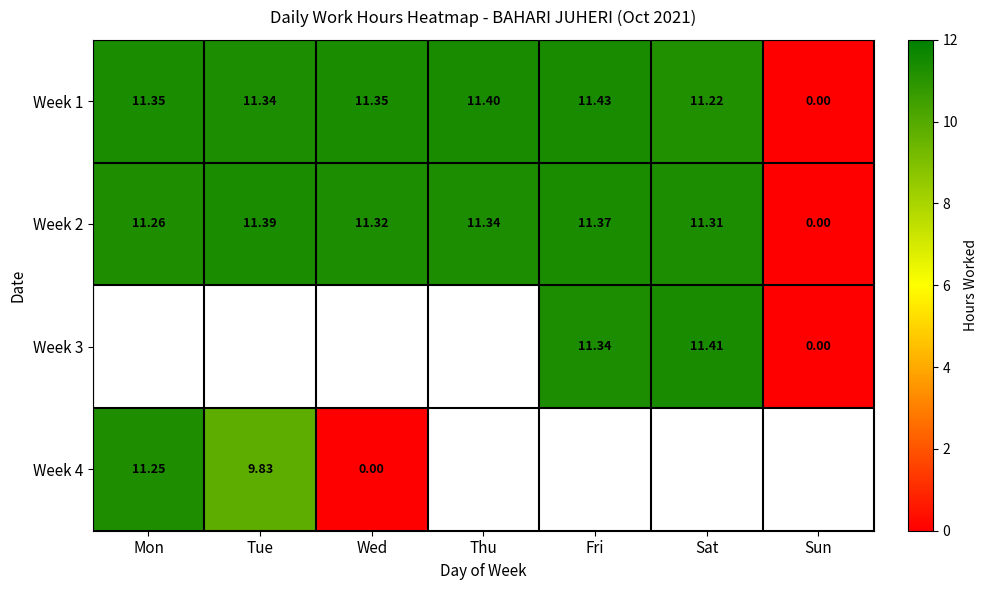

At which label does Week 2 first exceed 11?

Mon